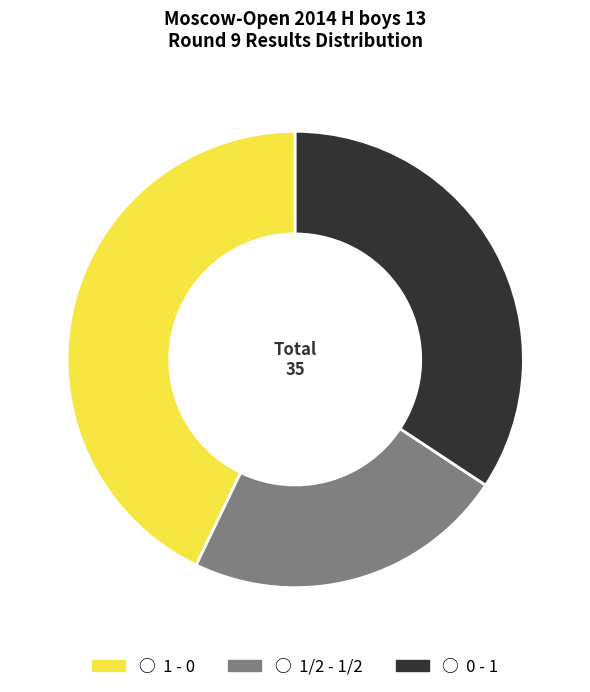

Is there a majority slice in this chart?

No